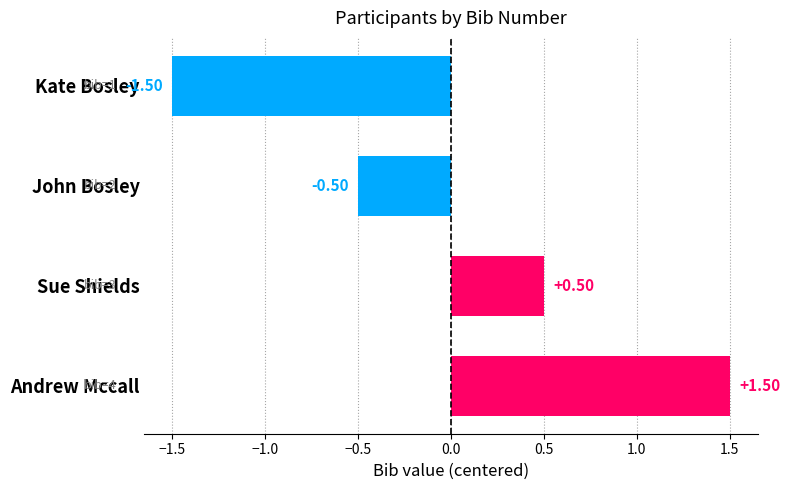

How many values are above zero?

2